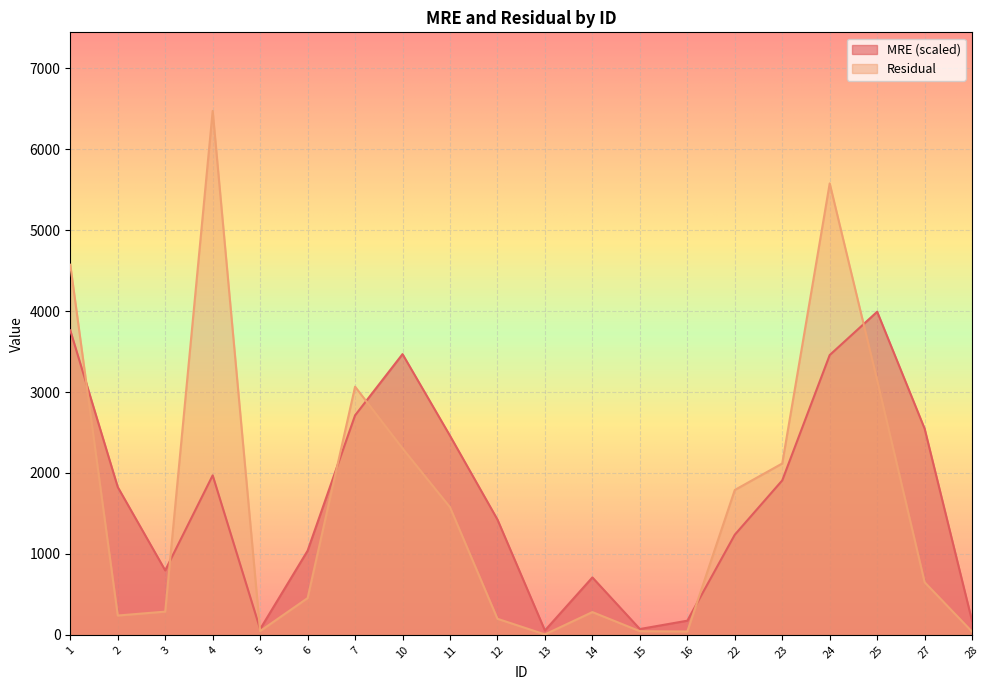

At which category does Residual reach its first local peak?

4